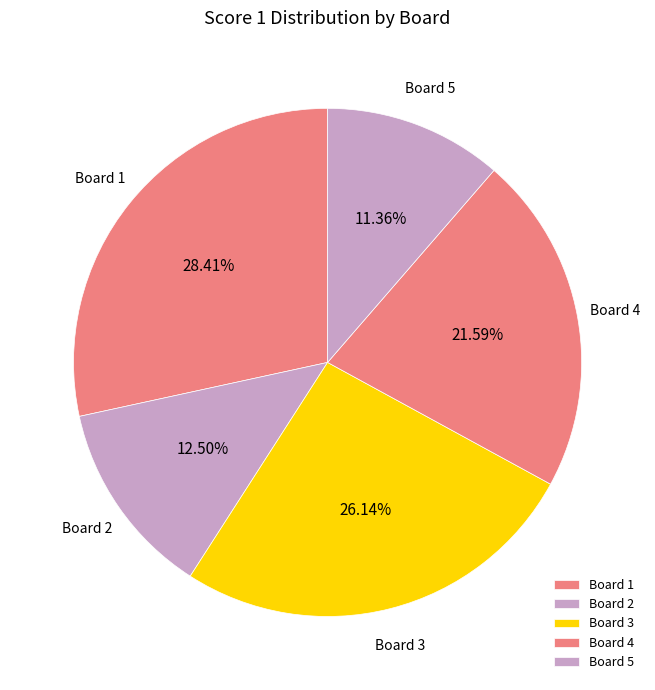

To the nearest percent, what is the average slice percentage?

20%